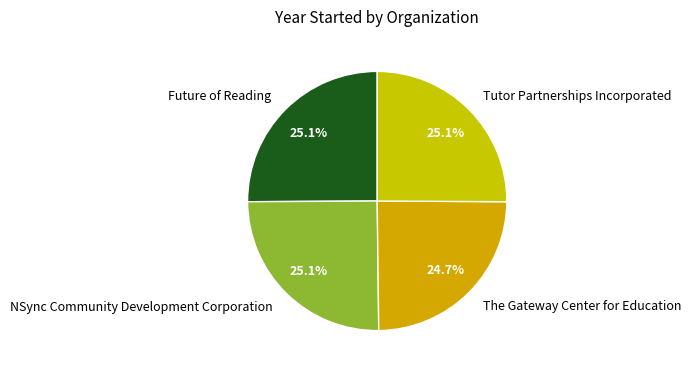

What is the total percentage of Tutor Partnerships Incorporated and NSync Community Development Corporation?

50.2%